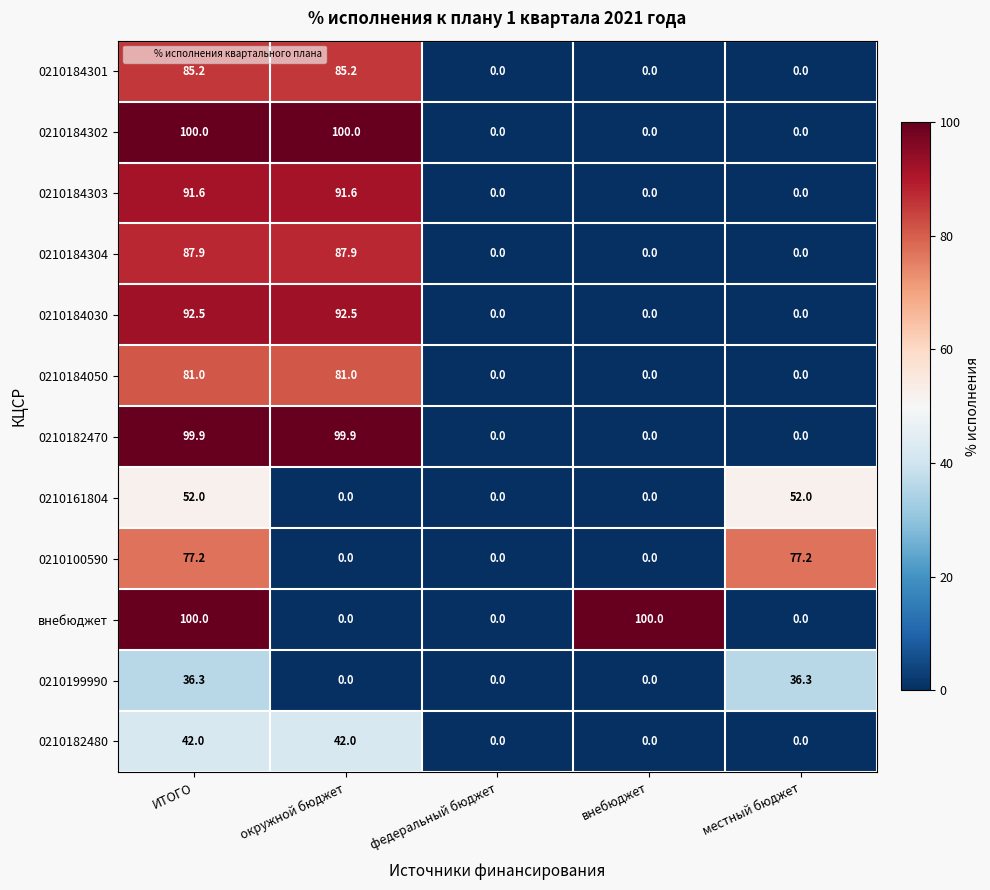

What is the spread (max minus min) of values at окружной бюджет?

100.0